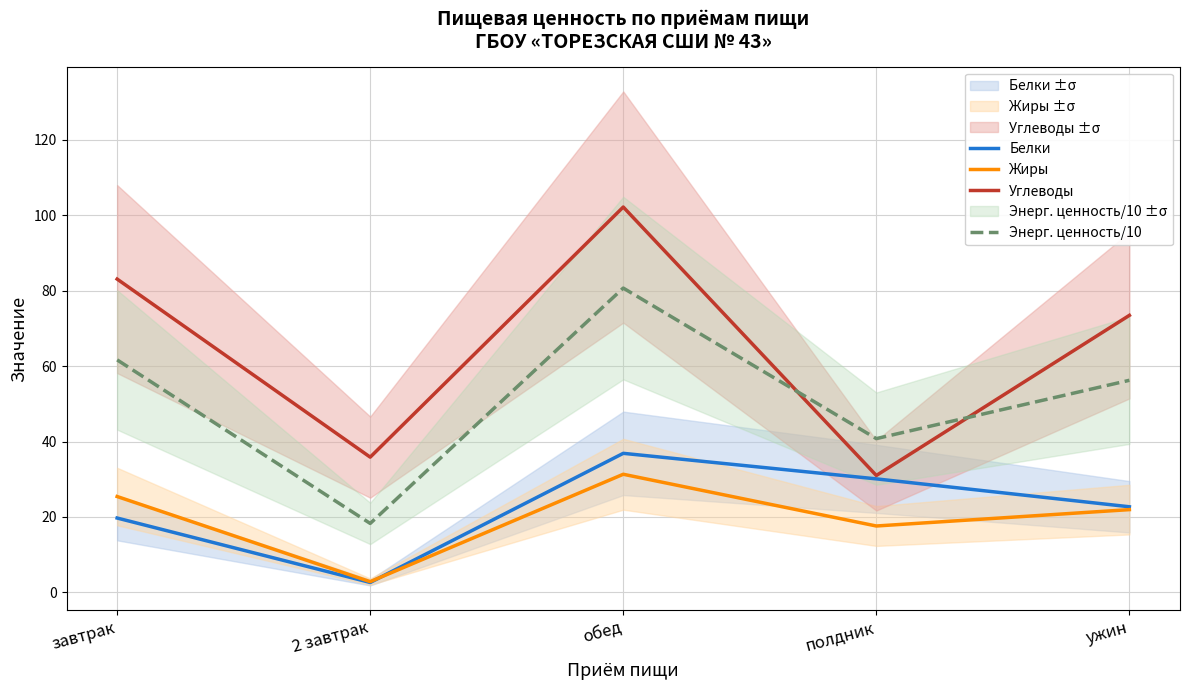

What is the value of the Жиры point at the 3rd from the left?

31.3